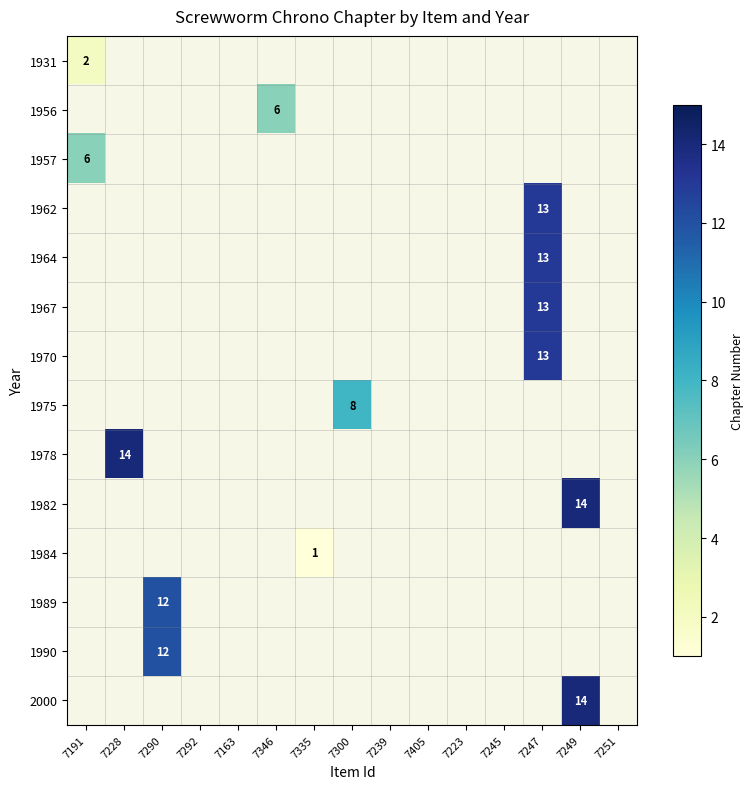

The 1964 series shows 9 at 7247. True or false?

False